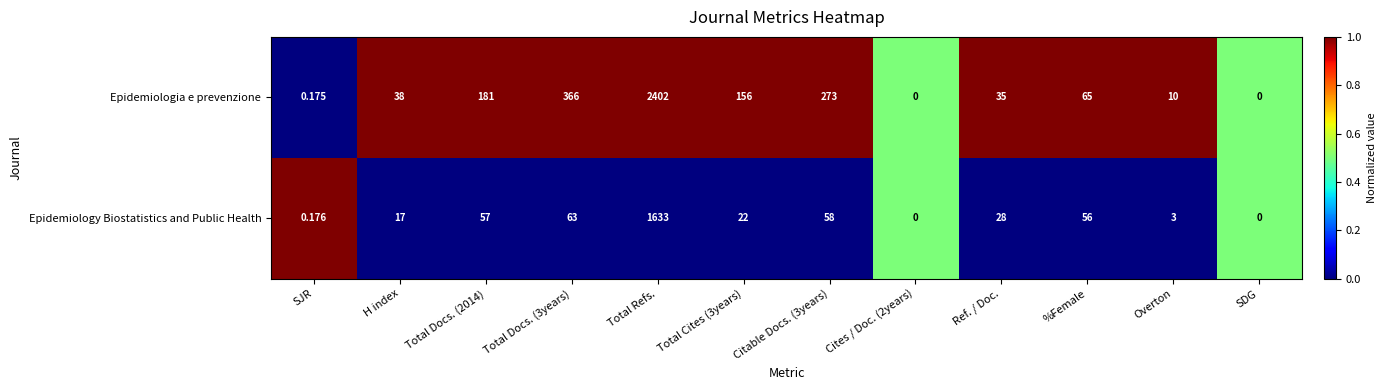

What is the difference between the highest and lowest values at SJR?

0.0